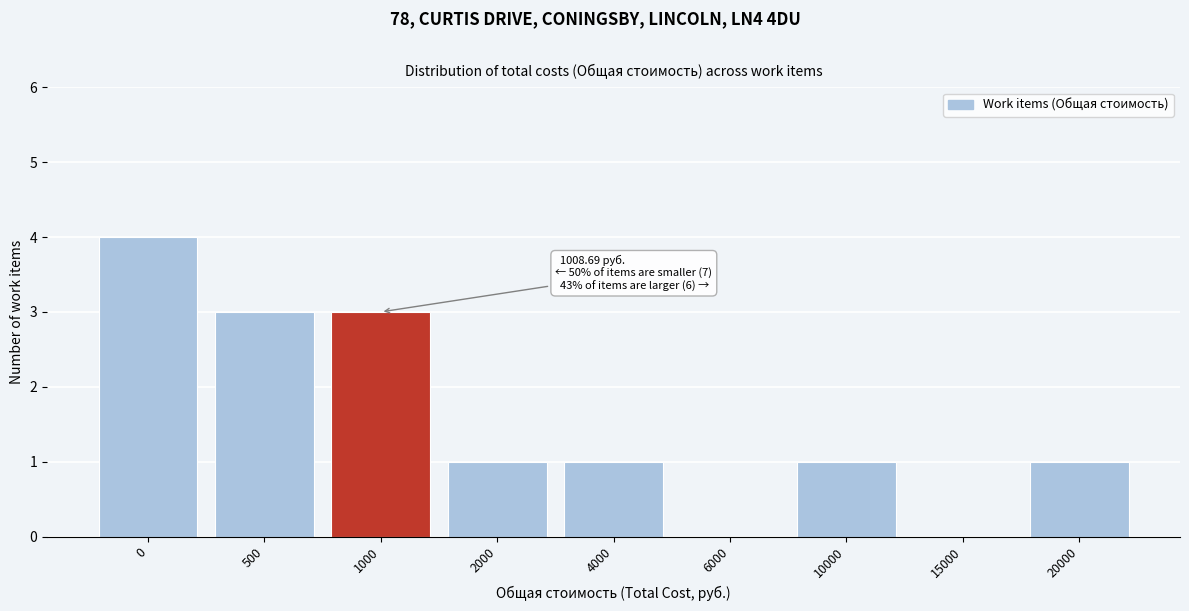

Reading left to right, list all the values displayed in this chart.

0=4	500=3	1000=3	2000=1	4000=1	6000=0	10000=1	15000=0	20000=1